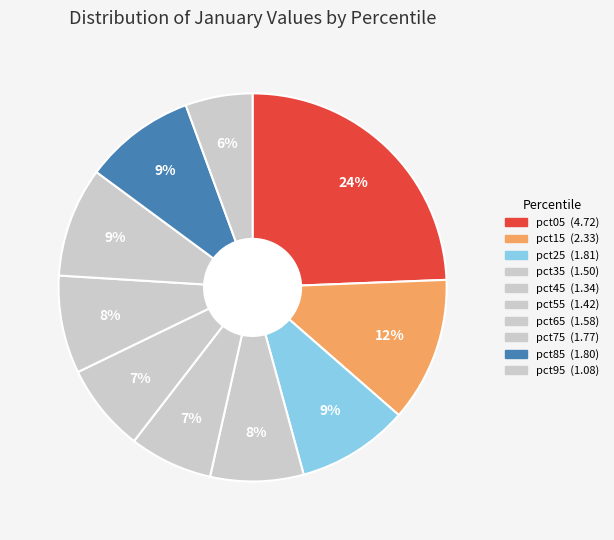

Is there a majority slice in this chart?

No